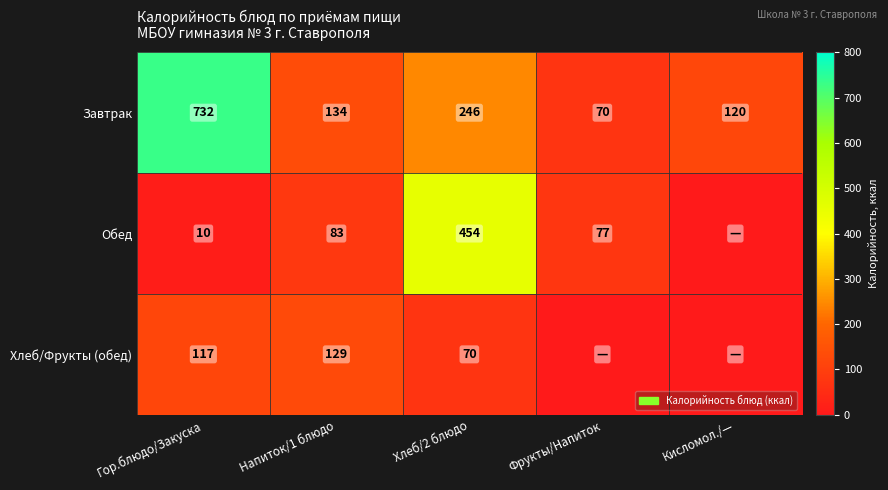

What is the total value across all series at Напиток/1 блюдо?

346